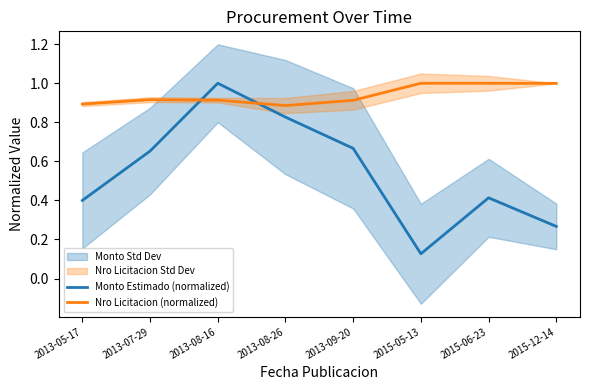

Which has a higher value, 2013-09-20 or 2015-12-14?

2013-09-20